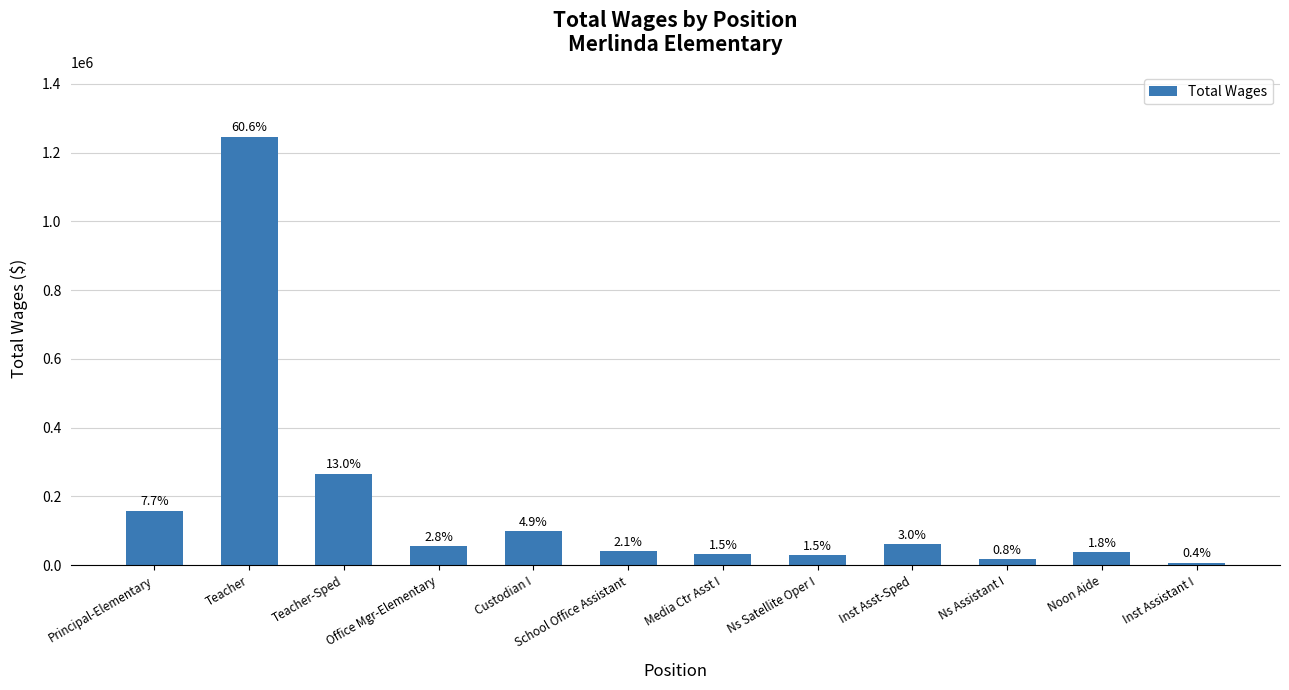

How many bars are there in total?

12